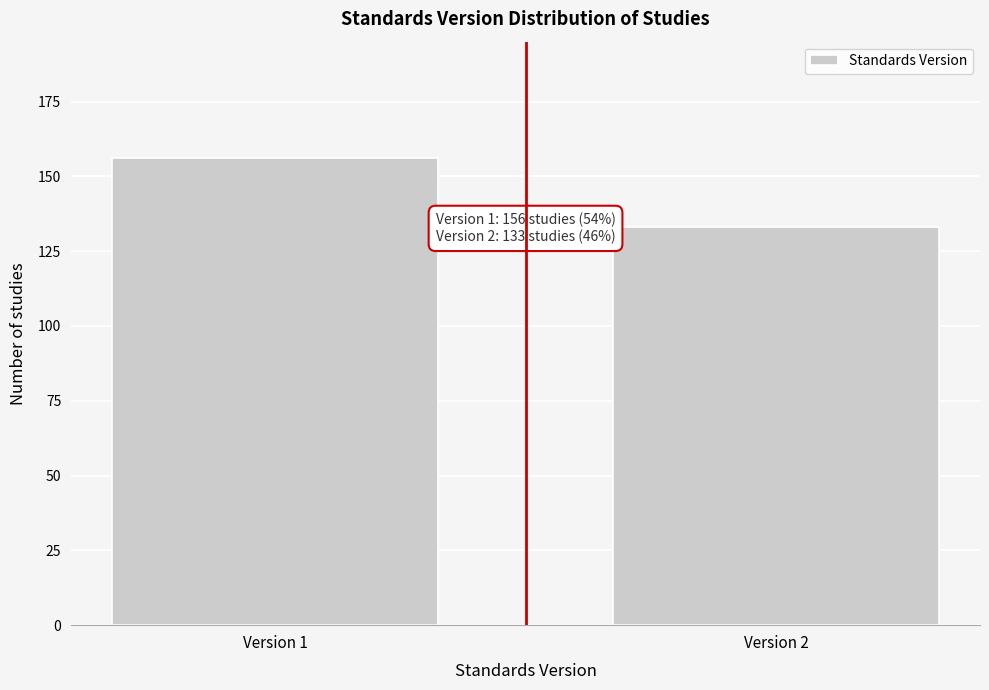

Reading left to right, what are all the values shown in this chart?

156	133